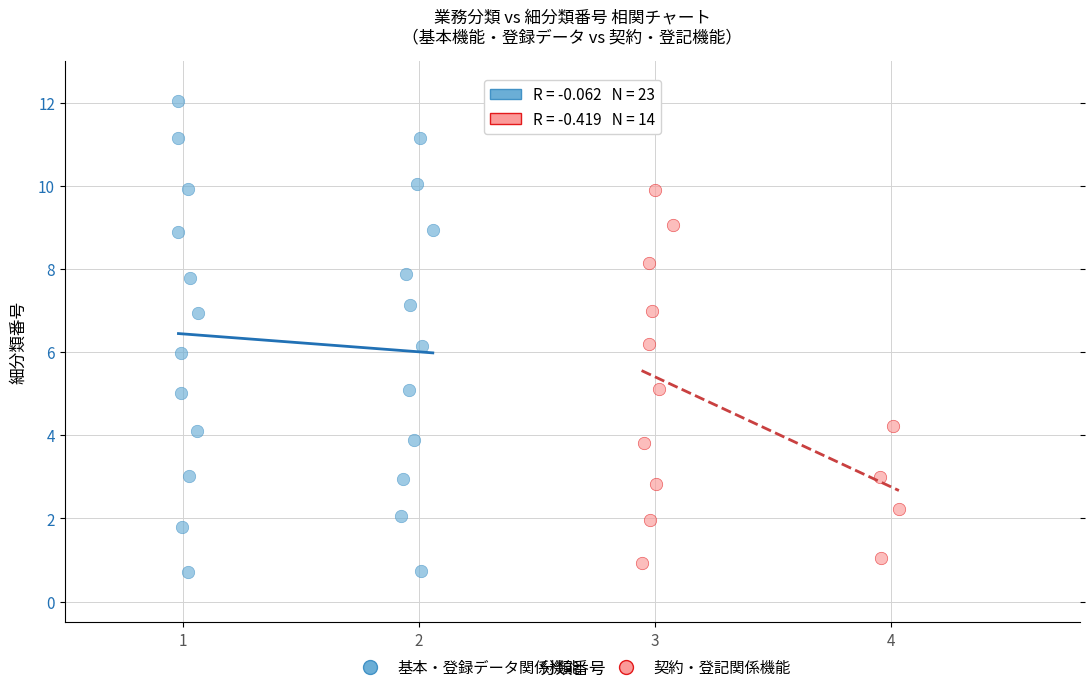

Which series reaches the maximum Y coordinate?

基本・登録データ関係機能